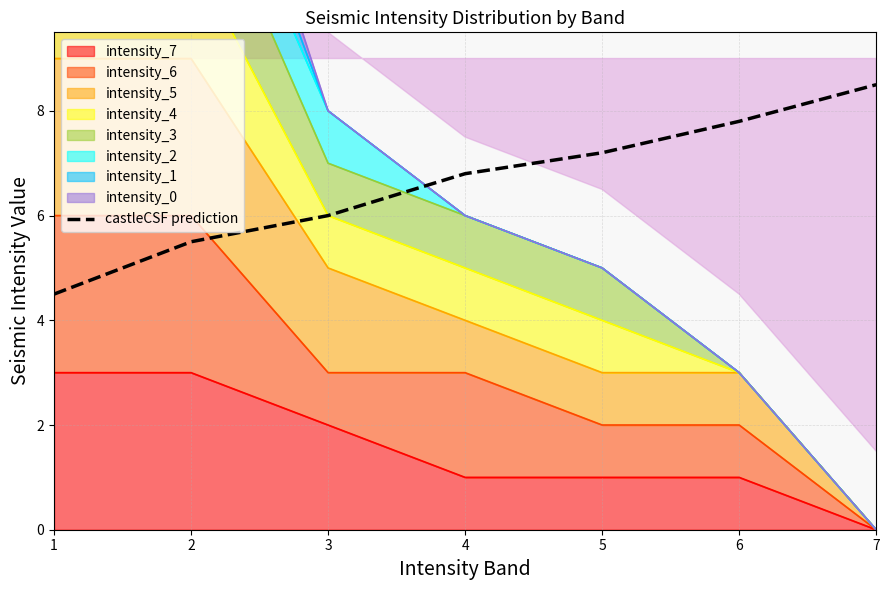

How many data points are above 6?

4